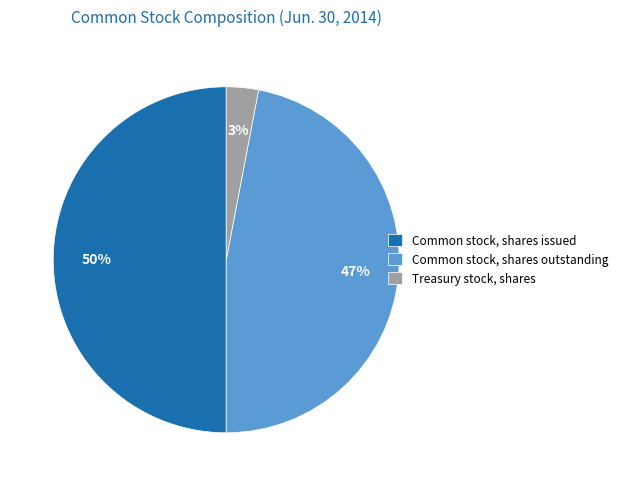

What percentage is the Treasury stock, shares slice, to the nearest percent?

3%